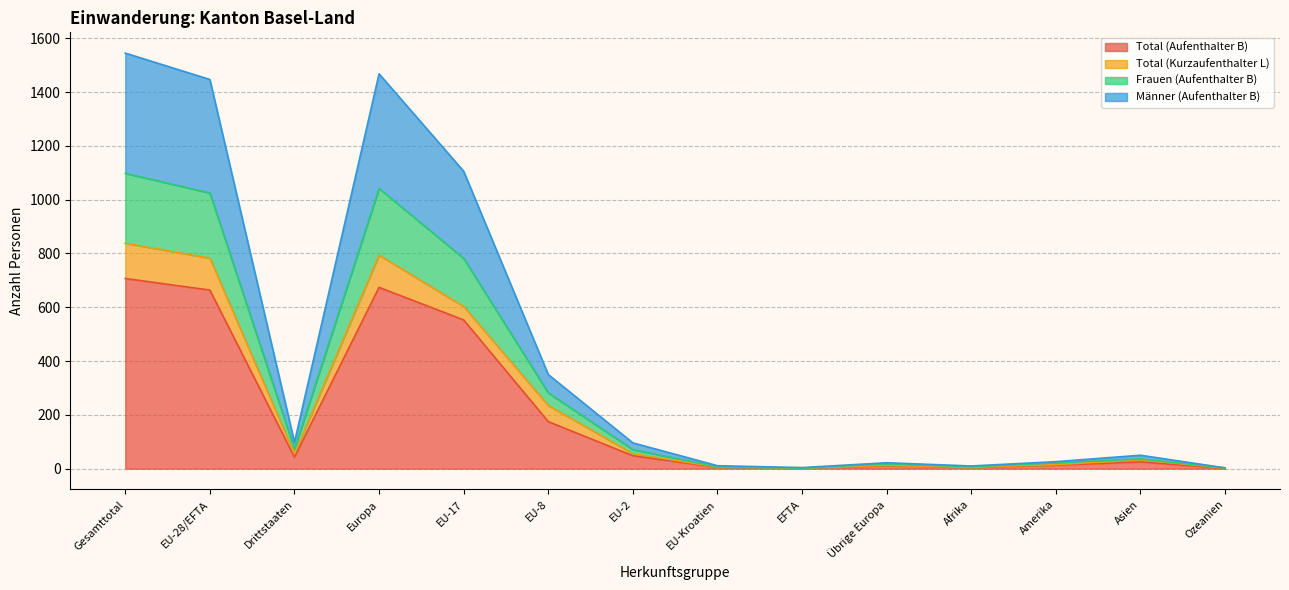

Which has a higher value, EU-28/EFTA or EU-8?

EU-28/EFTA